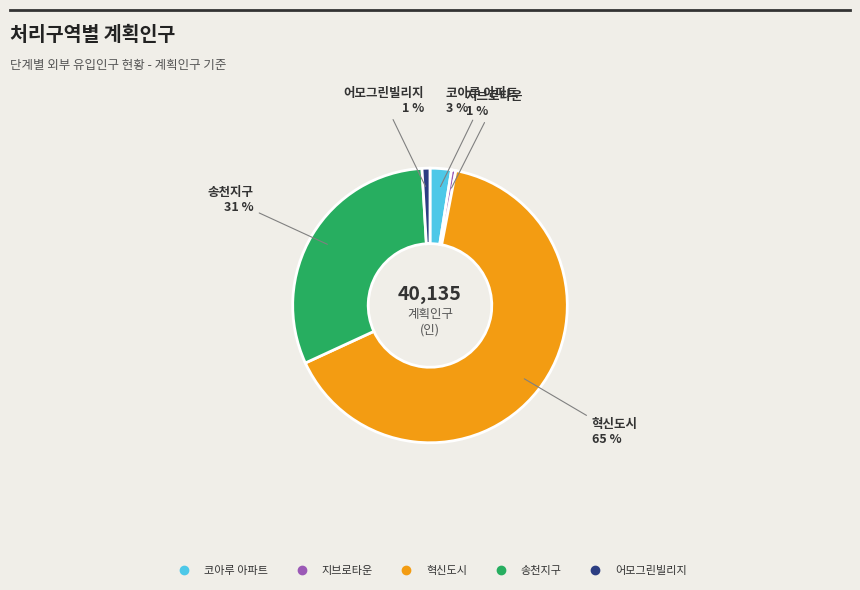

Does 혁신도시 represent more than half of the total?

Yes